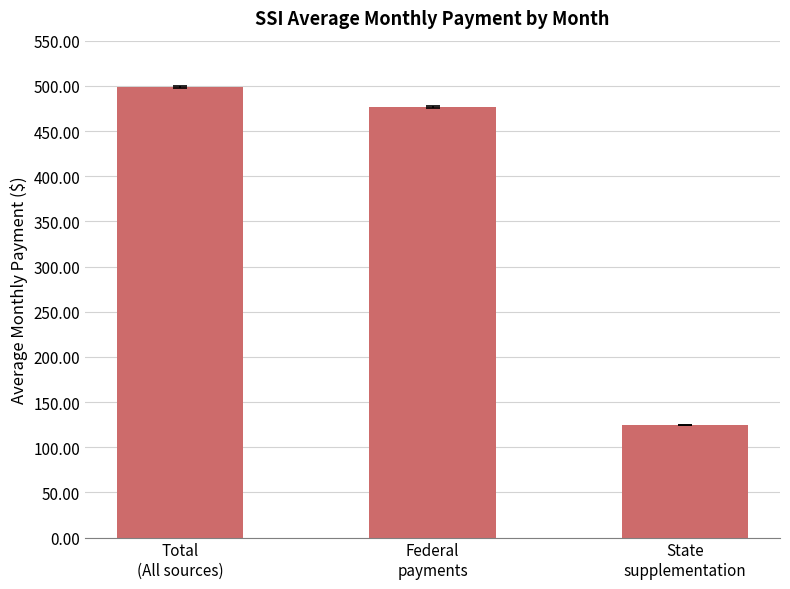

What is the sum of the values at Total
(All sources) and Federal
payments?

975.4